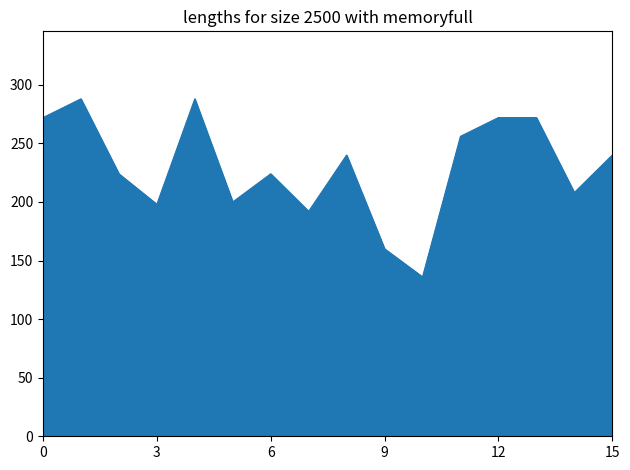

What is the maximum value shown in the chart?

288